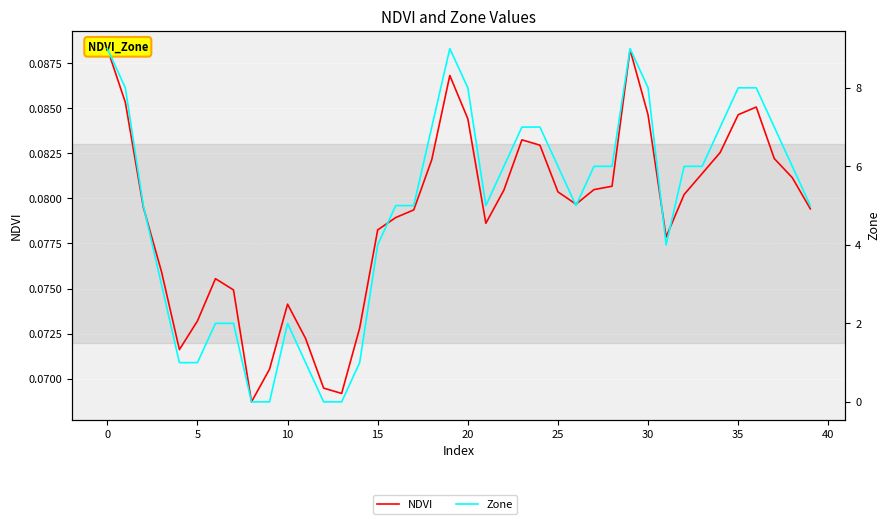

The value of NDVI at 24 is 0.0. True or false?

False